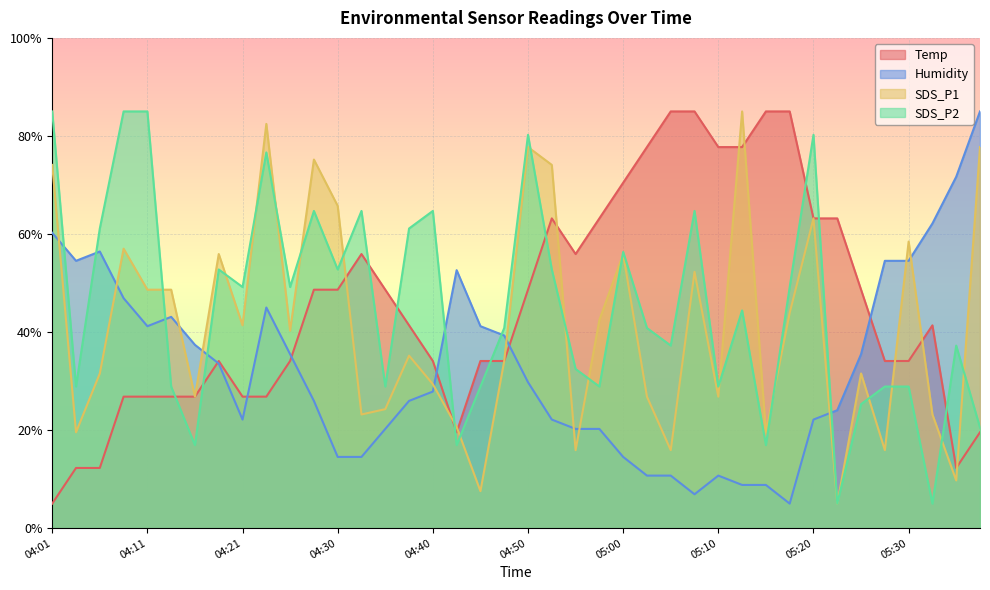

What is the label of the 28th point from the left?

05:07